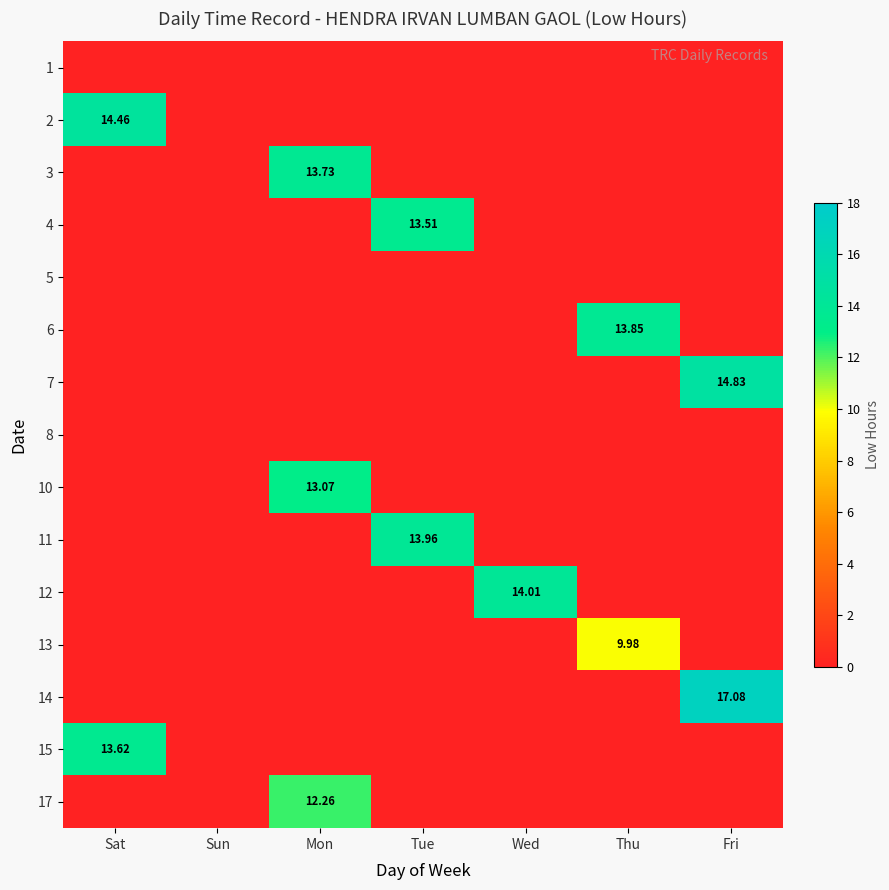

Count the 13 values in the range 0 to 1.

6